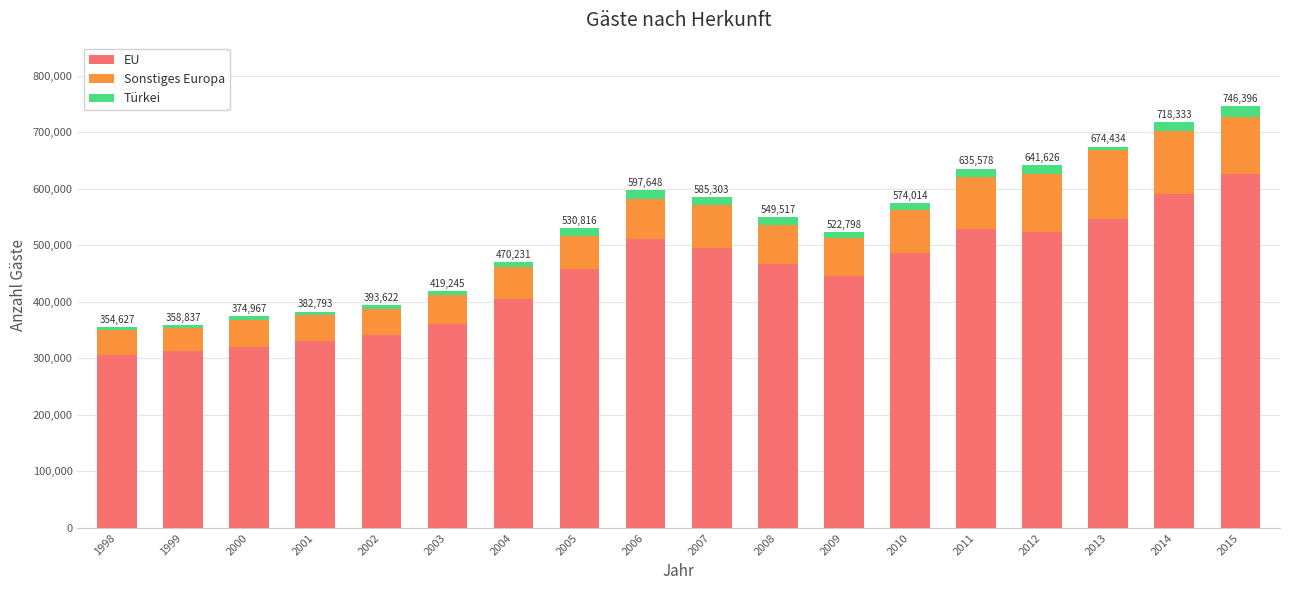

What is the highest value of the EU series?

626235